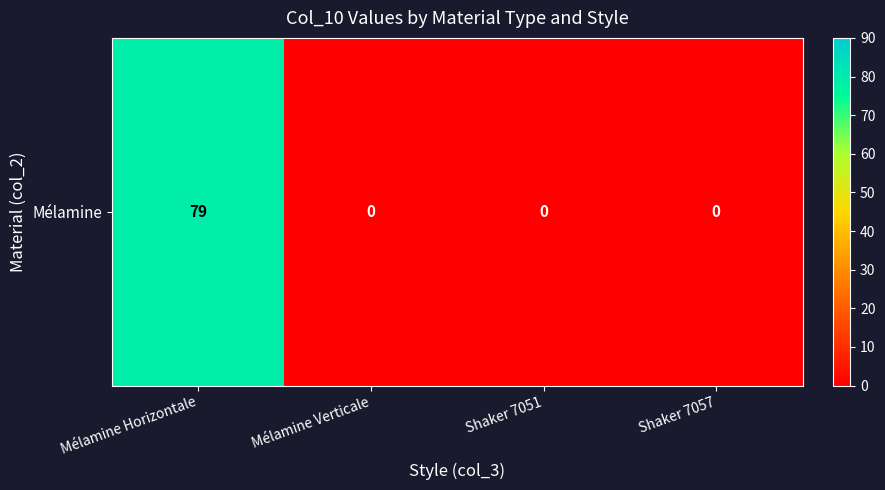

Rank the categories by value from lowest to highest.

Mélamine Verticale, Shaker 7051, Shaker 7057, Mélamine Horizontale